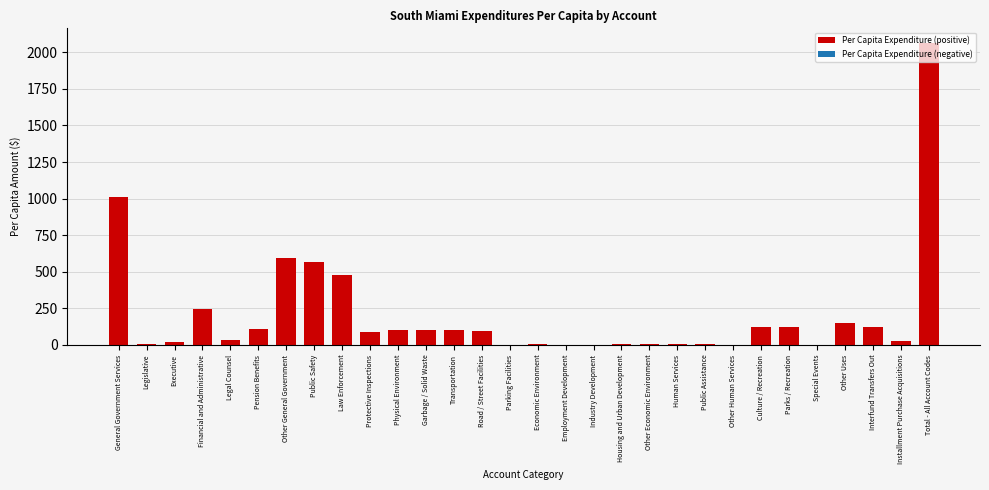

Is it true that the value at Parks / Recreation is 120.0?

True